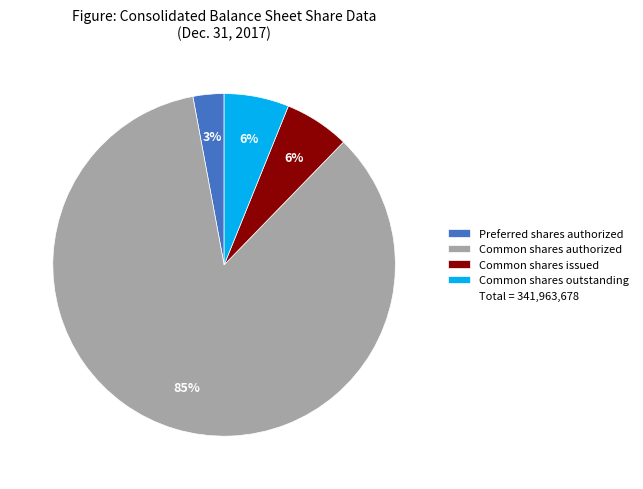

To the nearest percent, what is the difference between the largest and smallest slice percentages?

82%